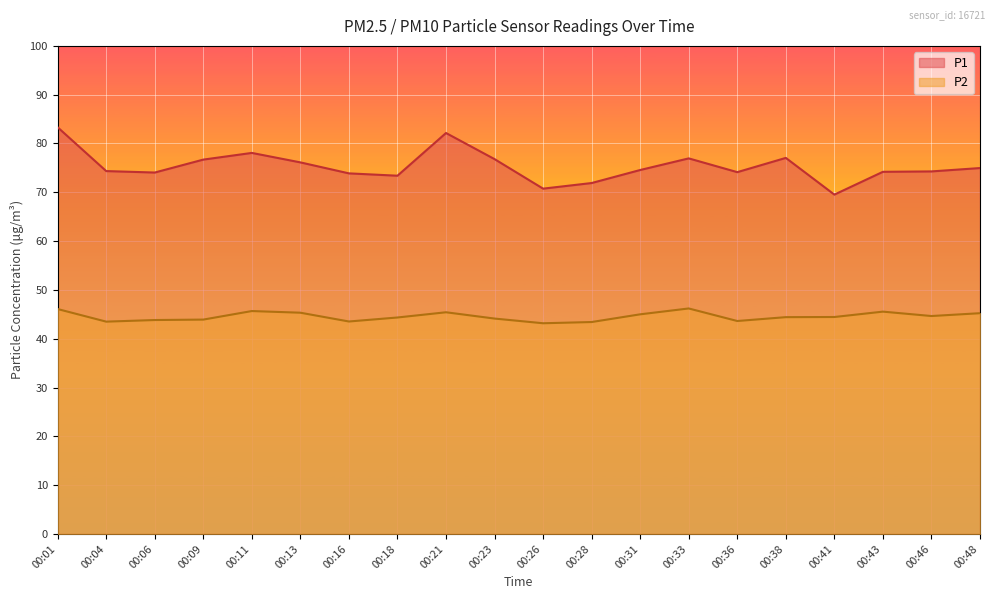

What is the difference between the highest and lowest values at 00:33?

30.8